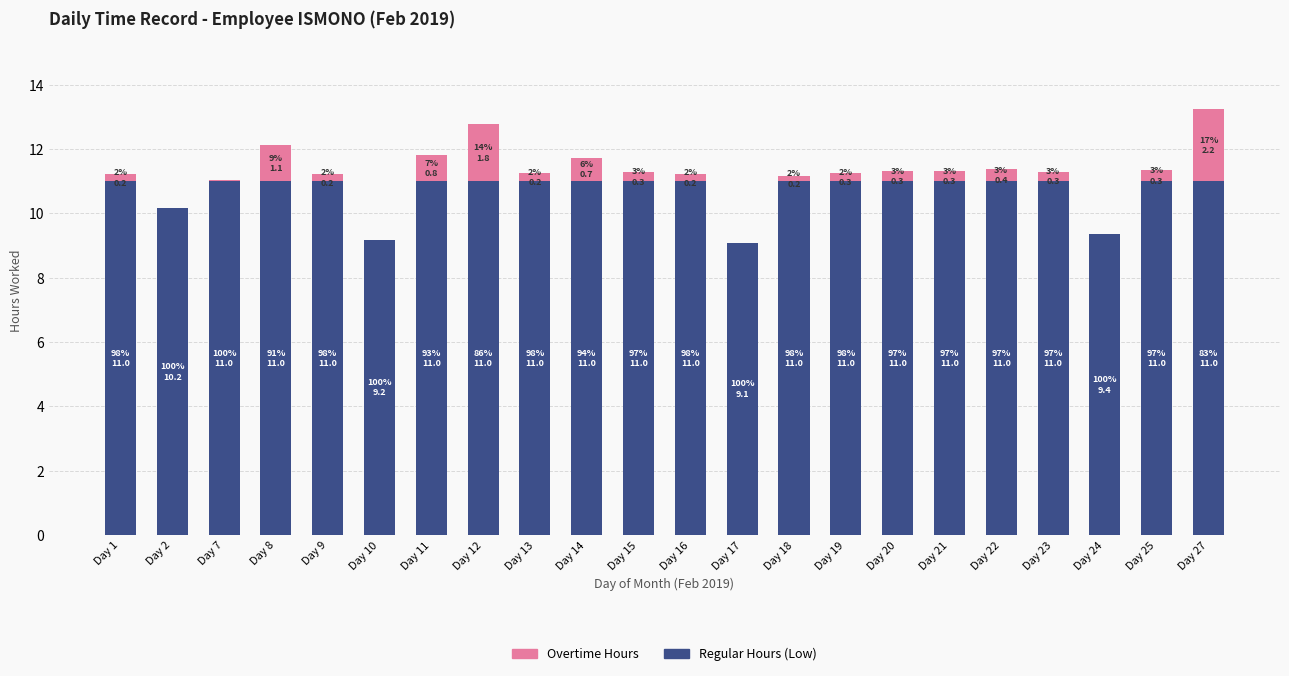

What is the sum of the Regular Hours (Low) values at Day 15 and Day 2?

21.2